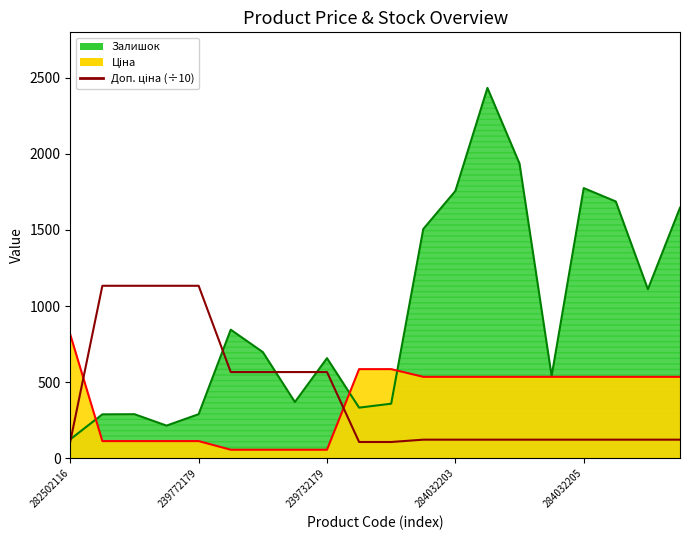

True or false: Залишок and Ціна intersect in this chart.

True